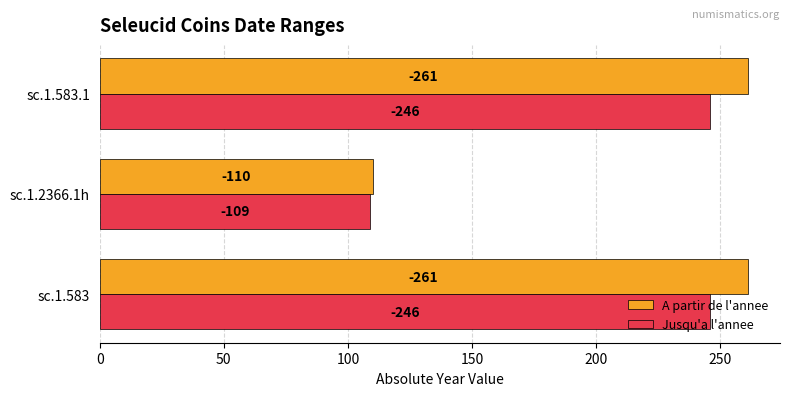

What are all the series names shown in the legend?

A partir de l'annee, Jusqu'a l'annee